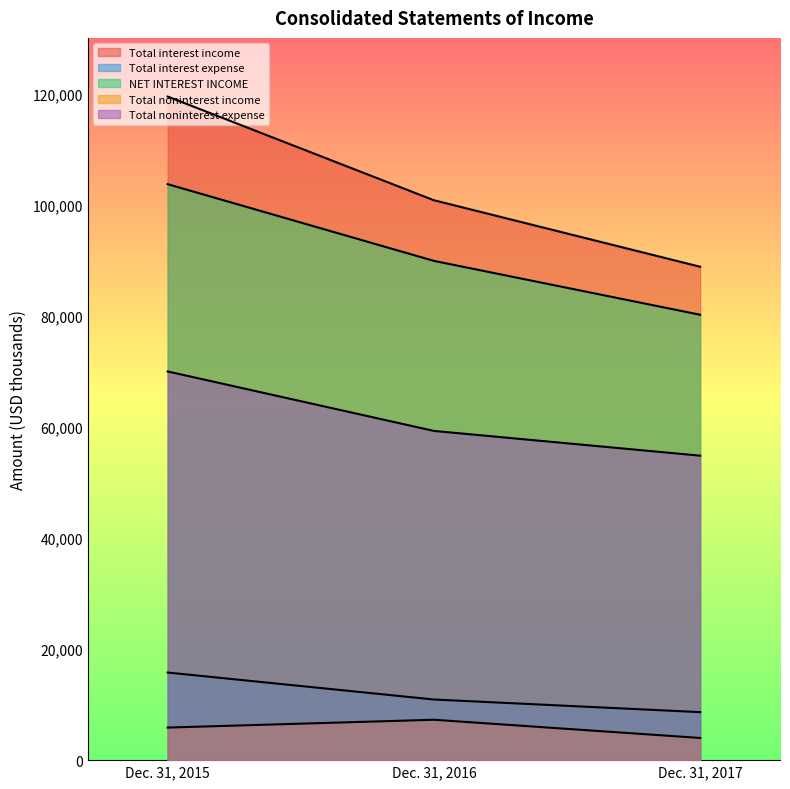

What is the difference between the maximum and minimum values in the Total noninterest expense series?

15157